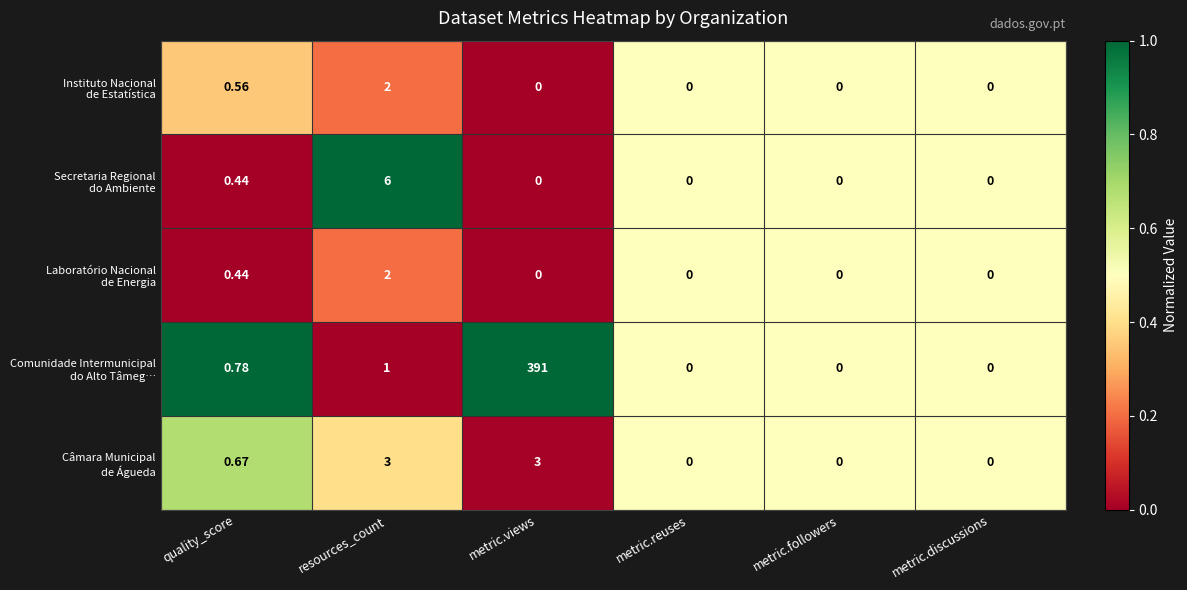

At which category is the sum across all series the highest?

metric.views